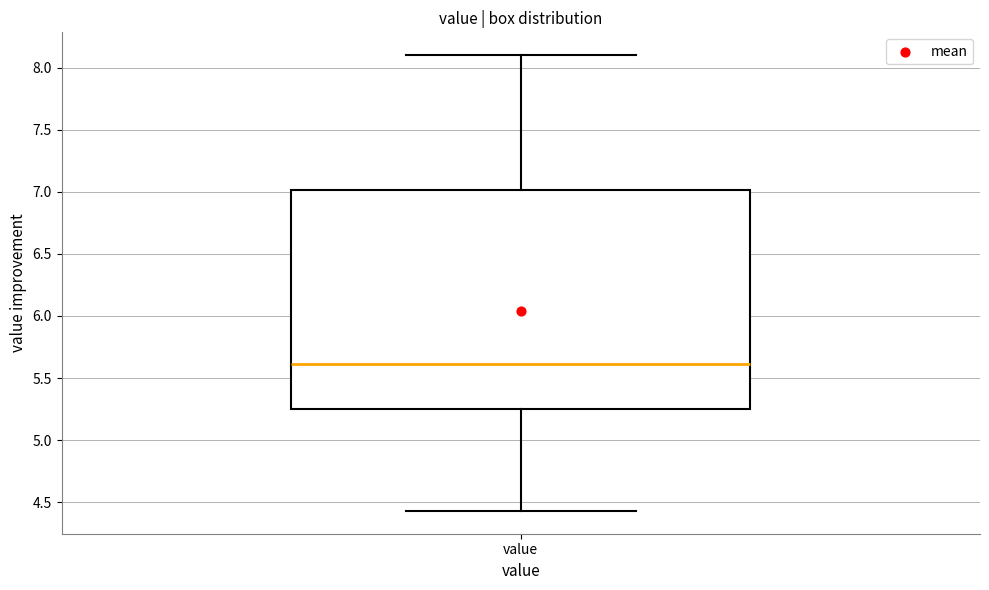

Where is the lower edge of the box for value on the y-axis? The values are not printed on the chart, so give them approximately, as read against the axis.

5.25